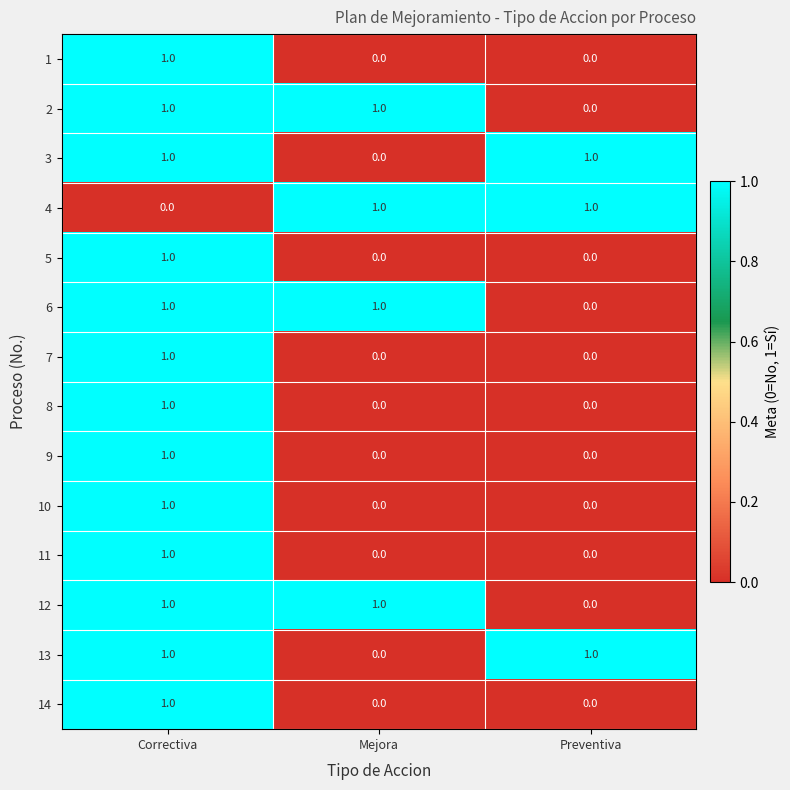

What is the spread (max minus min) of values at Preventiva?

1